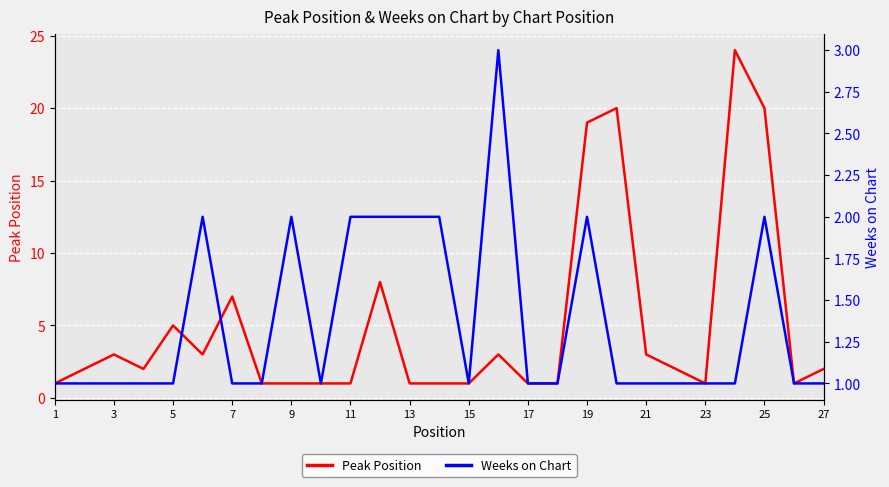

Is this an area chart (filled region under the line)?

No